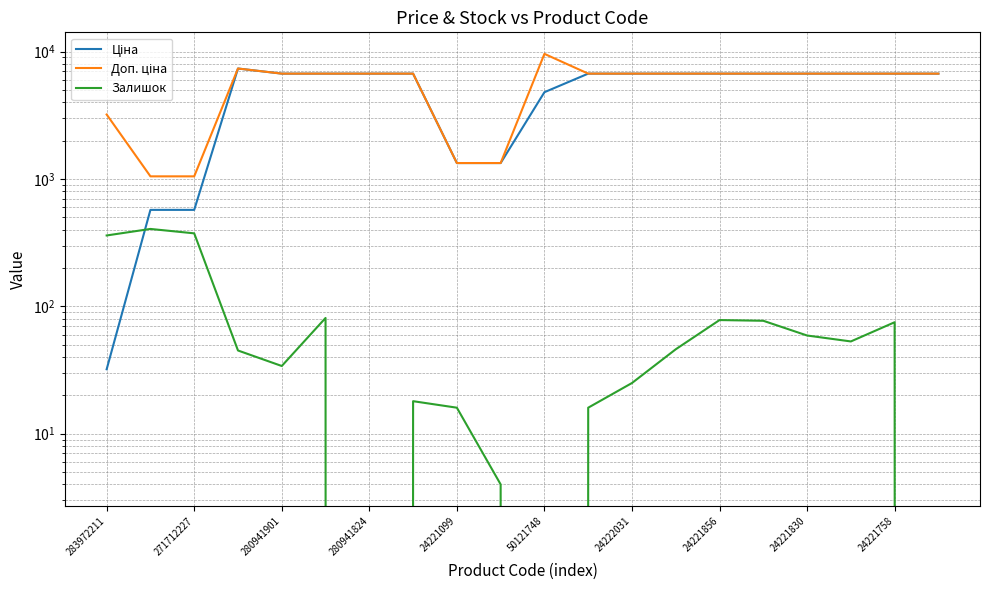

True or false: Ціна and Доп. ціна cross at least once.

False